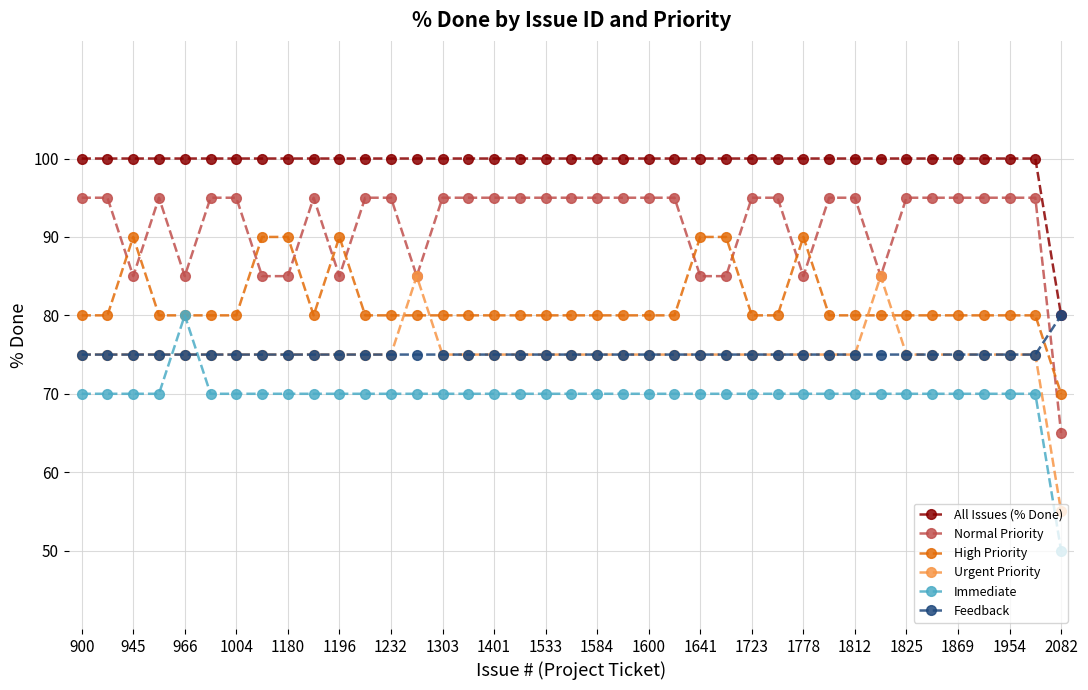

What is the greatest value displayed?

100